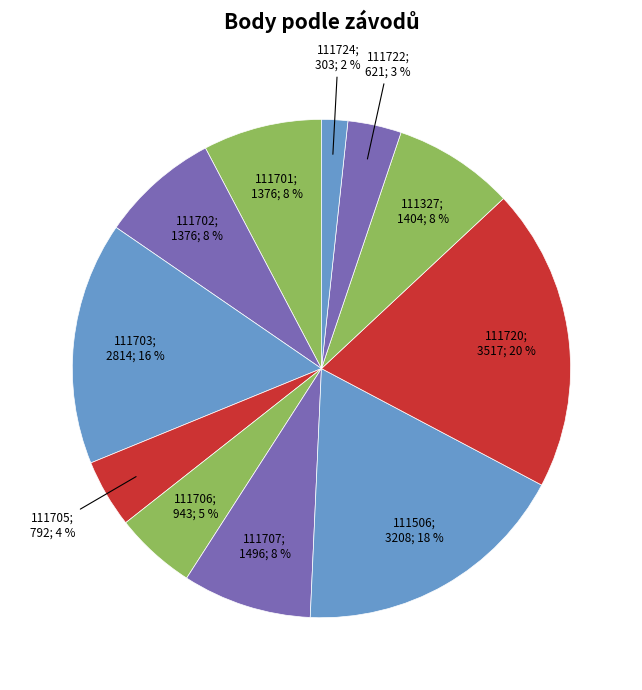

Rank the categories by value from lowest to highest.

111724, 111722, 111705, 111706, 111701, 111702, 111327, 111707, 111703, 111506, 111720